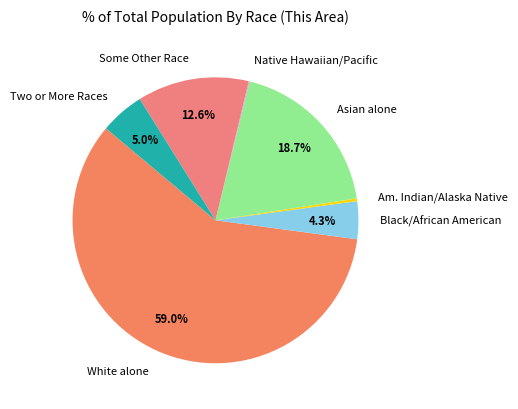

Is Am. Indian/Alaska Native the majority of the pie?

No